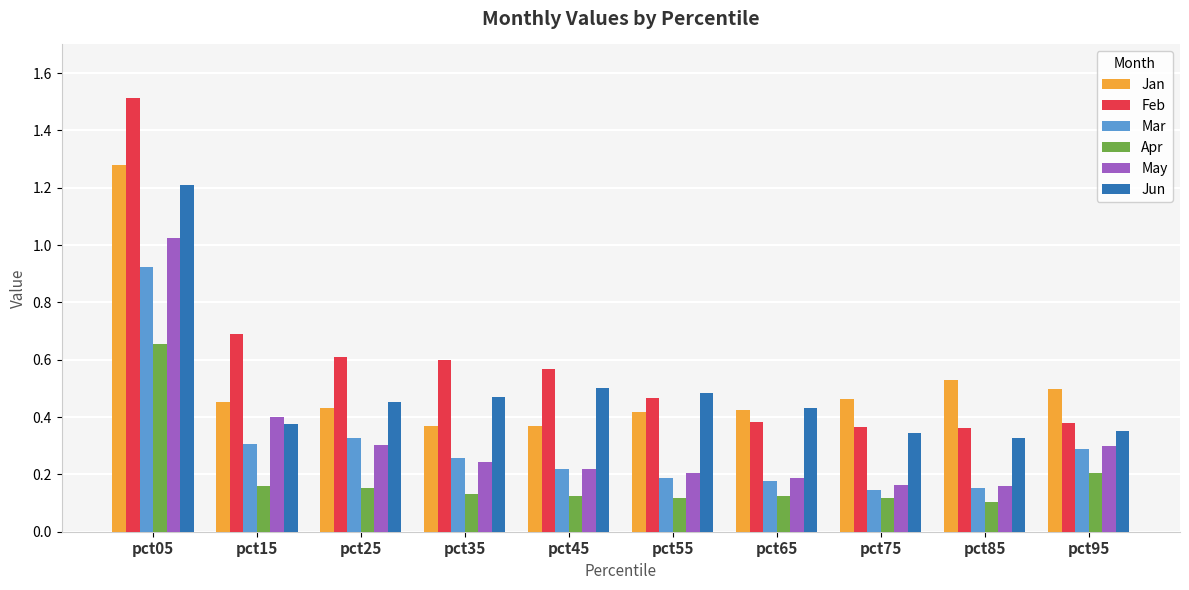

What is the difference between the maximum and minimum values in the Mar series?

0.8